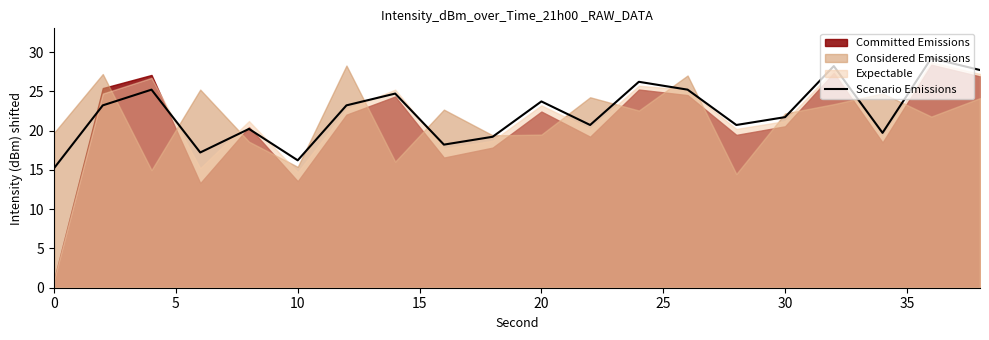

What is the maximum value for Scenario Emissions?

29.2